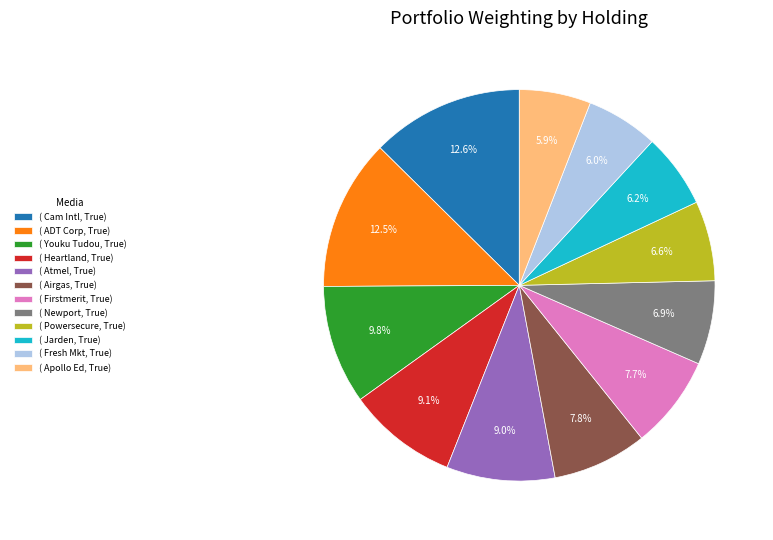

Rank the categories by value from highest to lowest.

( Cam Intl, True), ( ADT Corp, True), ( Youku Tudou, True), ( Heartland, True), ( Atmel, True), ( Airgas, True), ( Firstmerit, True), ( Newport, True), ( Powersecure, True), ( Jarden, True), ( Fresh Mkt, True), ( Apollo Ed, True)